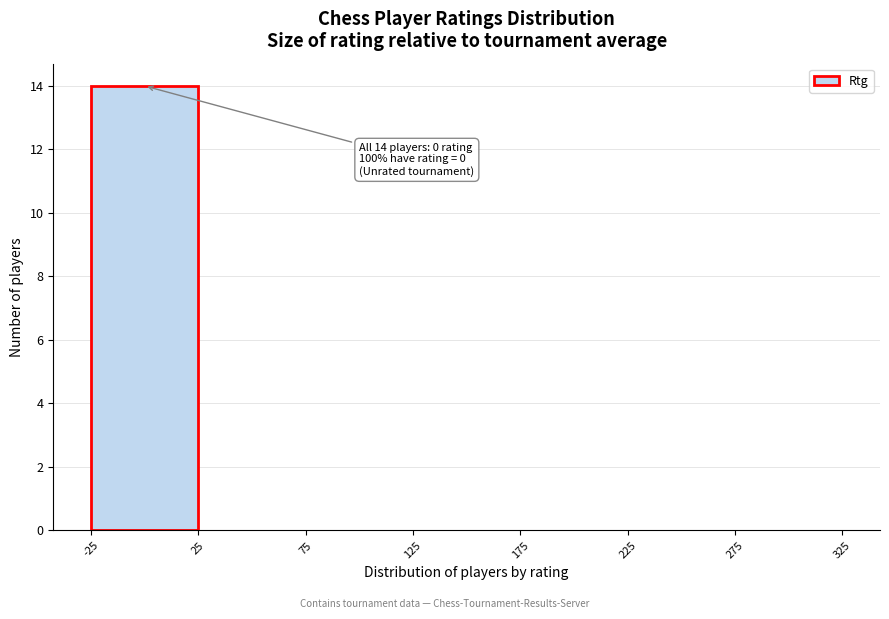

Which range on the x-axis has the tallest bar?

-25 to 25